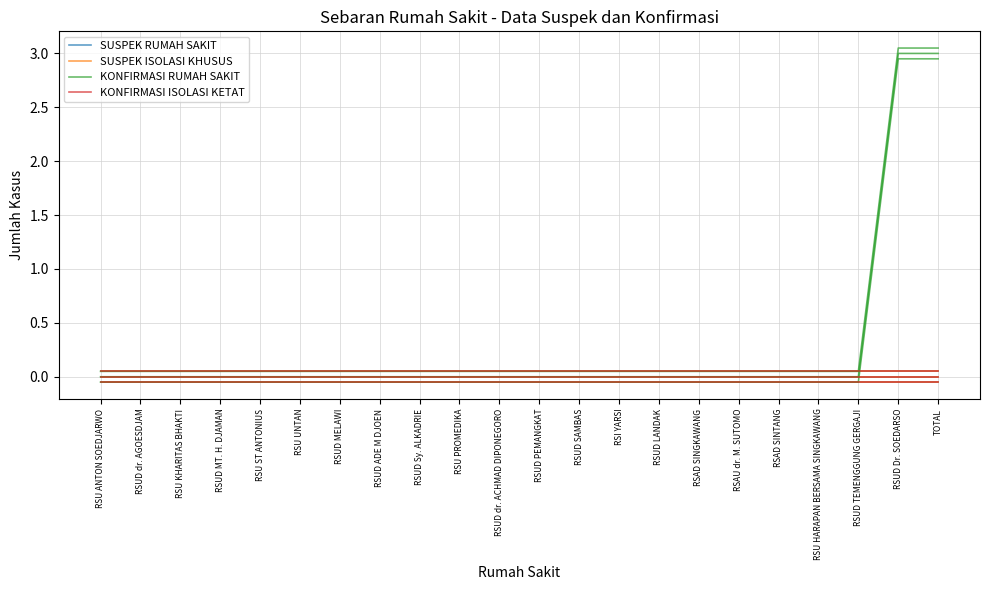

True or false: KONFIRMASI RUMAH SAKIT has more than 2 interior local peaks.

False